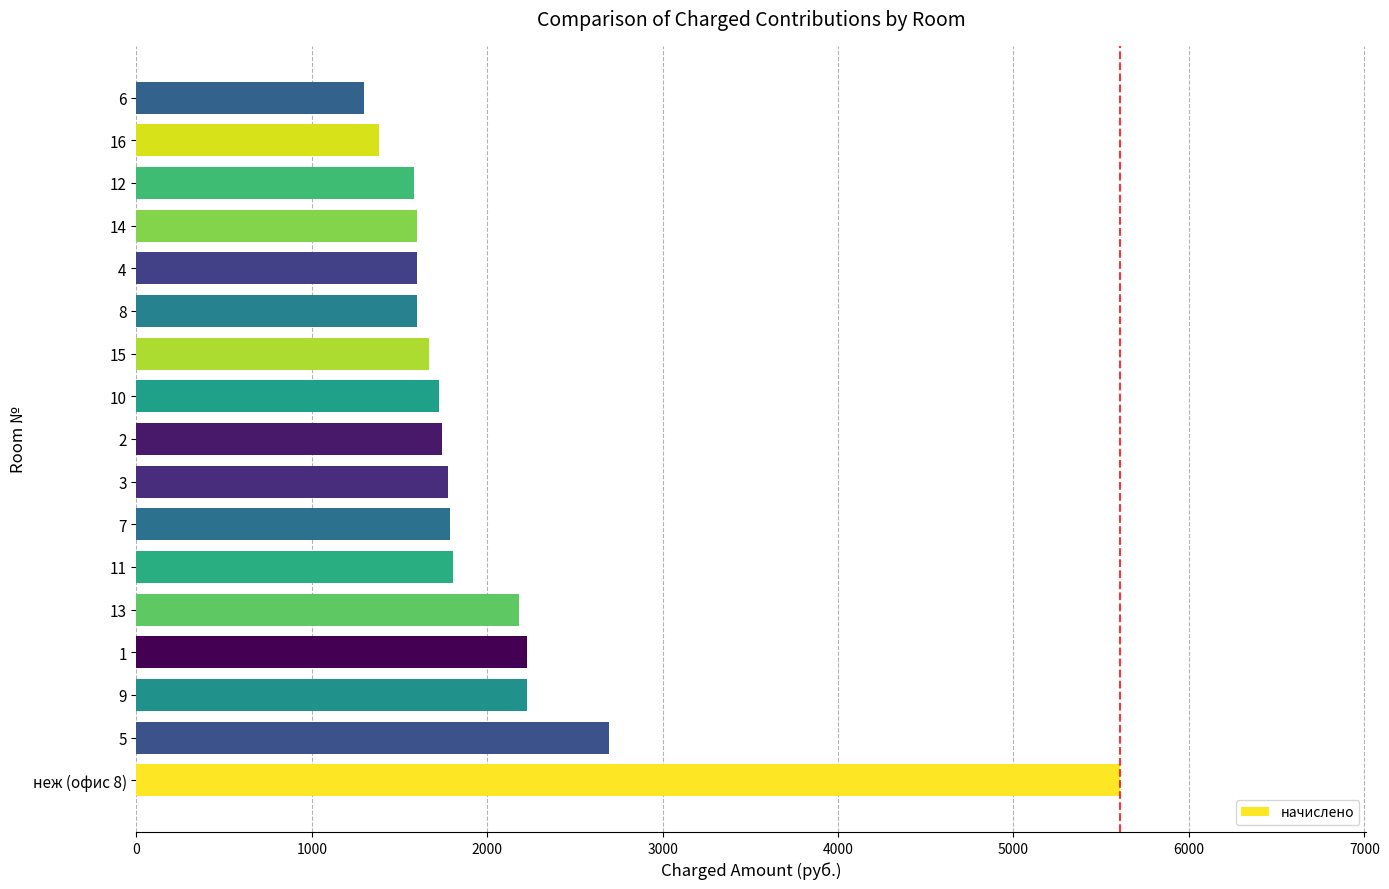

What is the average value?

2029.4